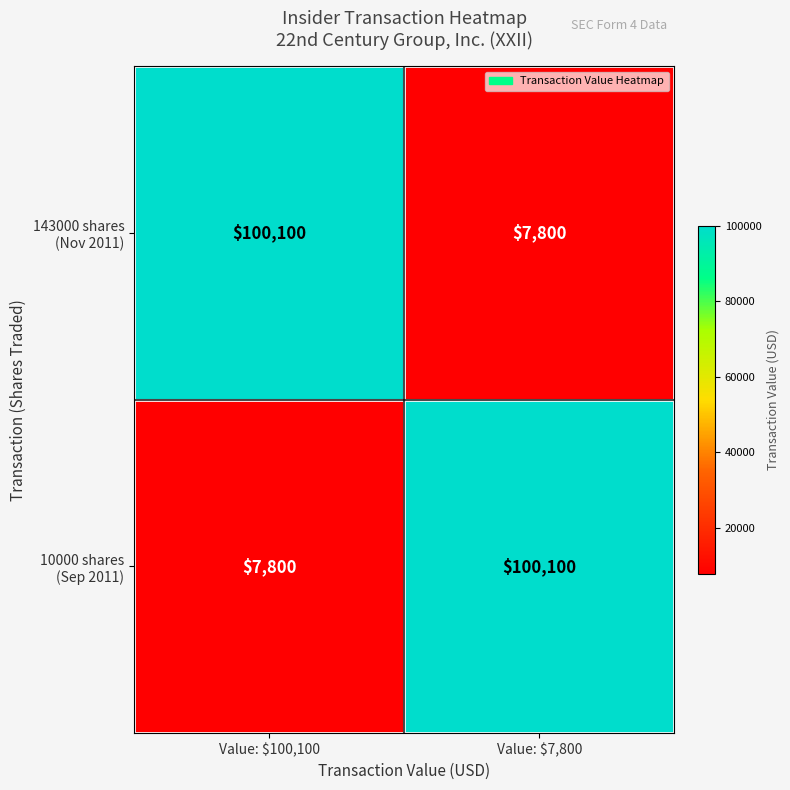

What is the smallest value displayed?

7800